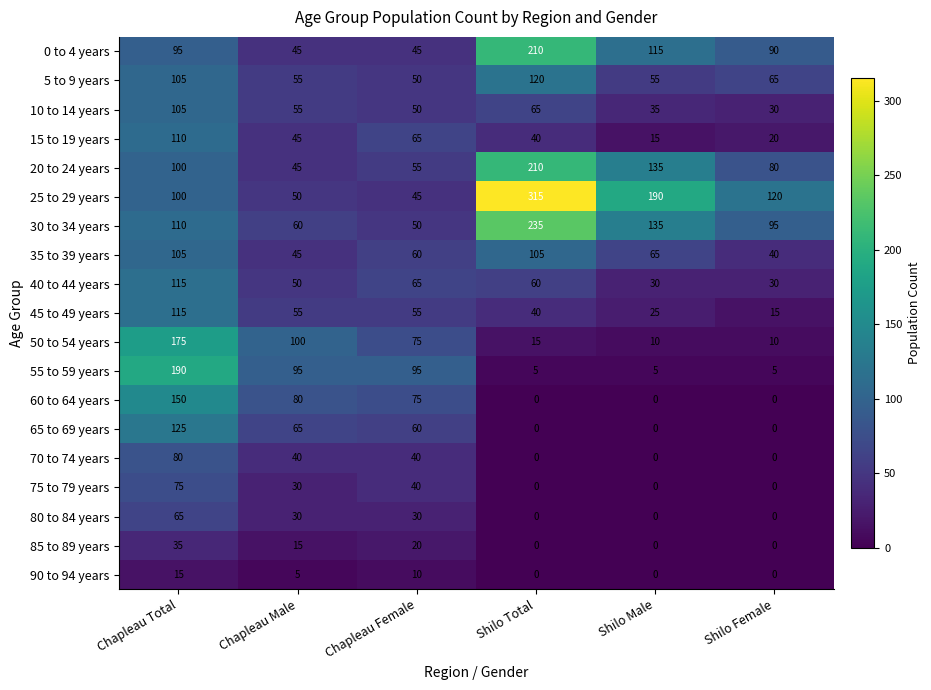

What is the average value of the 50 to 54 years series?

64